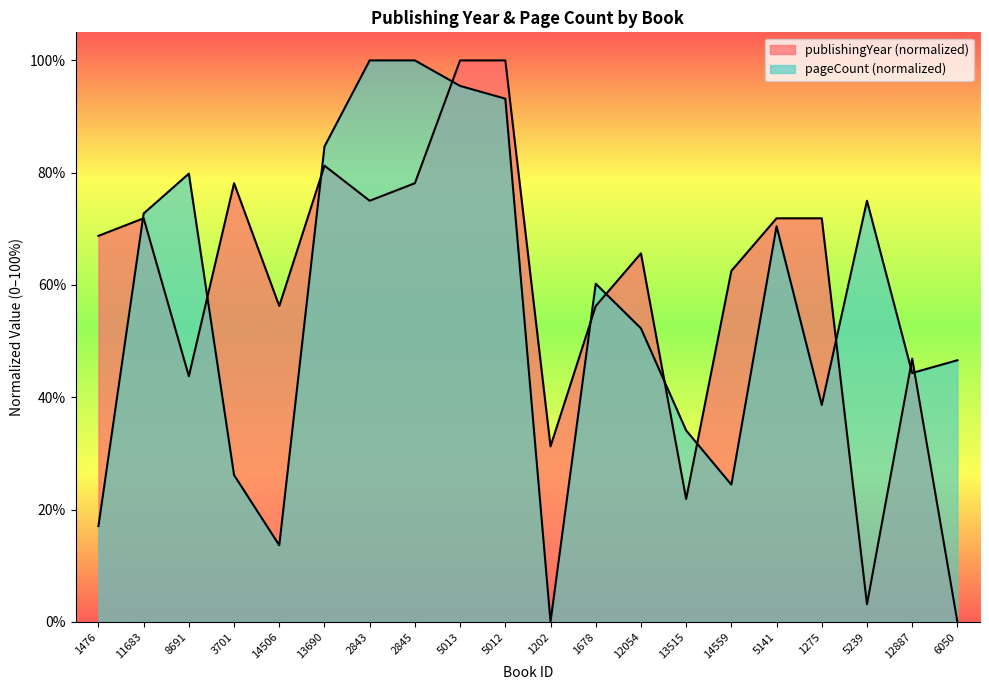

What is the value of the publishingYear point at the 13th from the left?

65.6